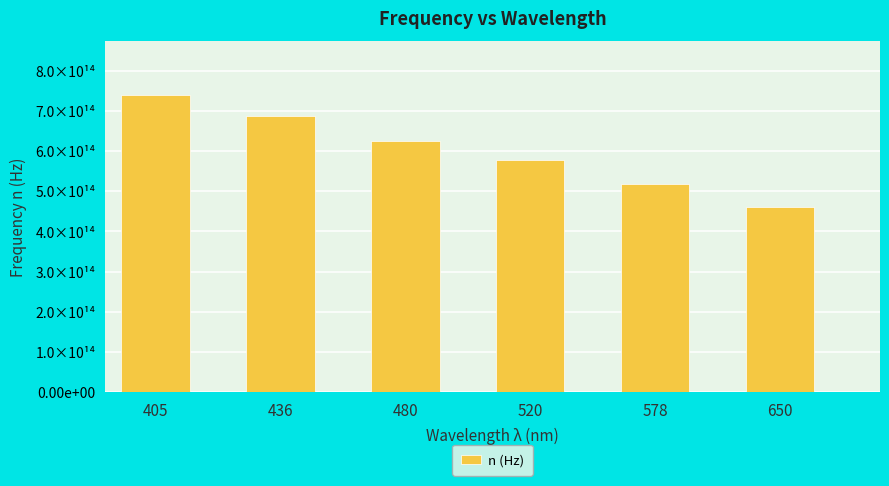

Are the bars horizontal?

No